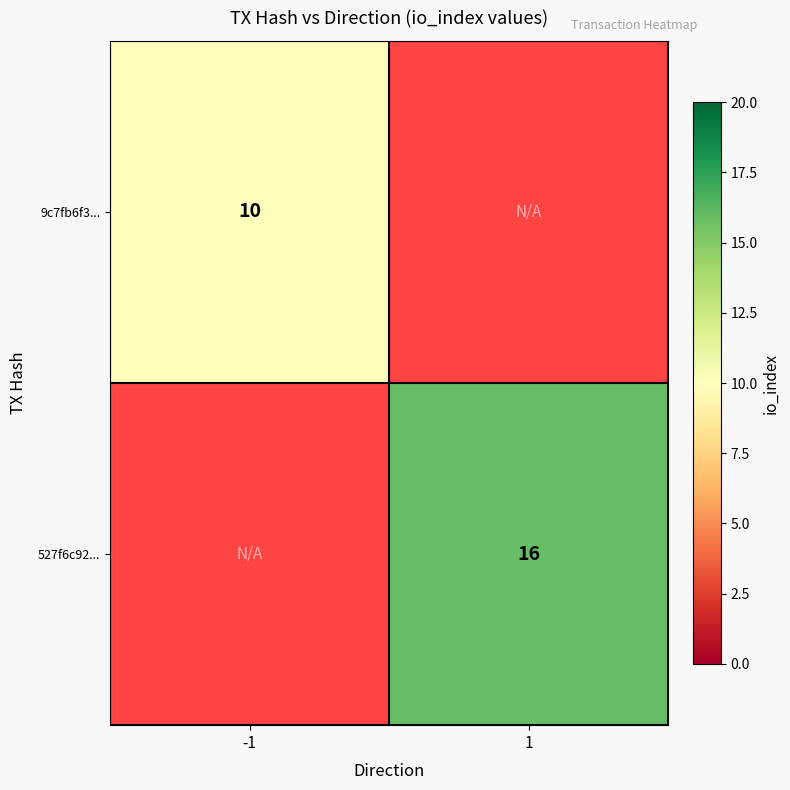

At how many categories does at least one series exceed 15?

1